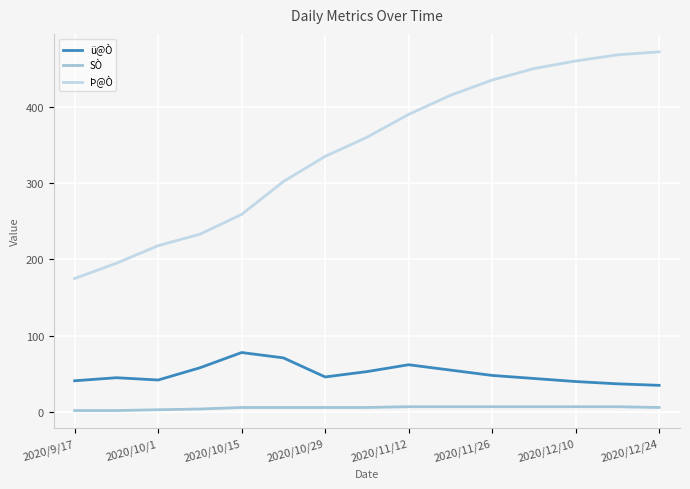

Which series has the largest total across all categories?

Þ@Ò